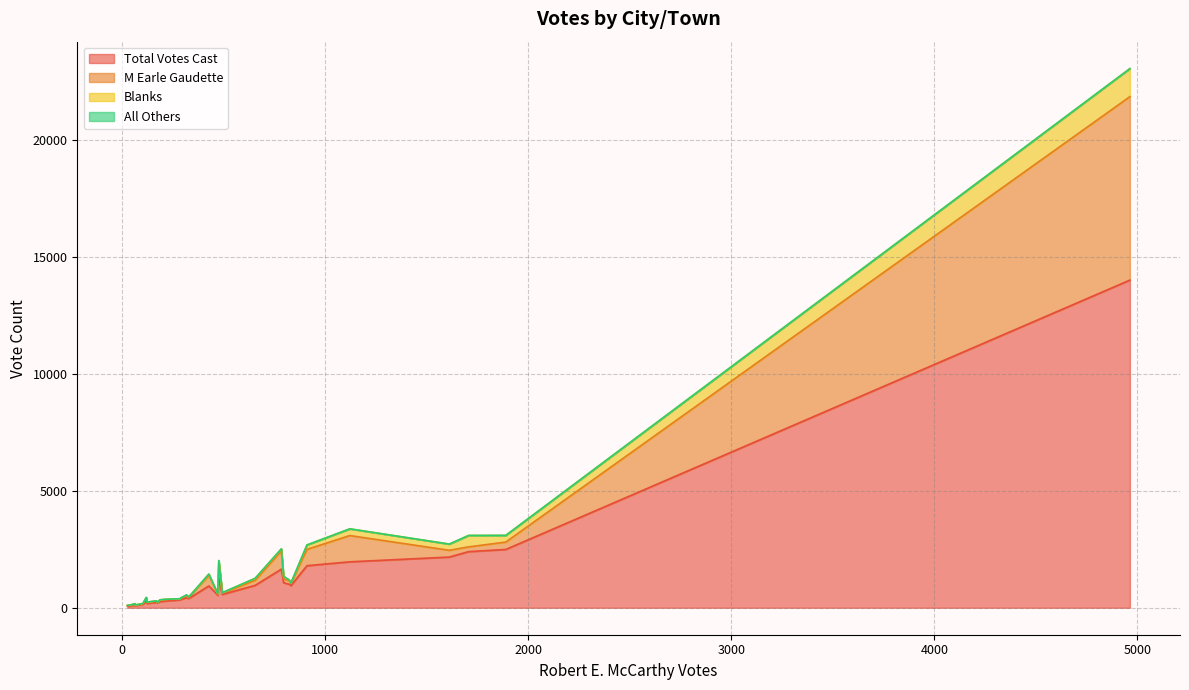

What are all the series names shown in the legend?

Total Votes Cast, M Earle Gaudette, Blanks, All Others